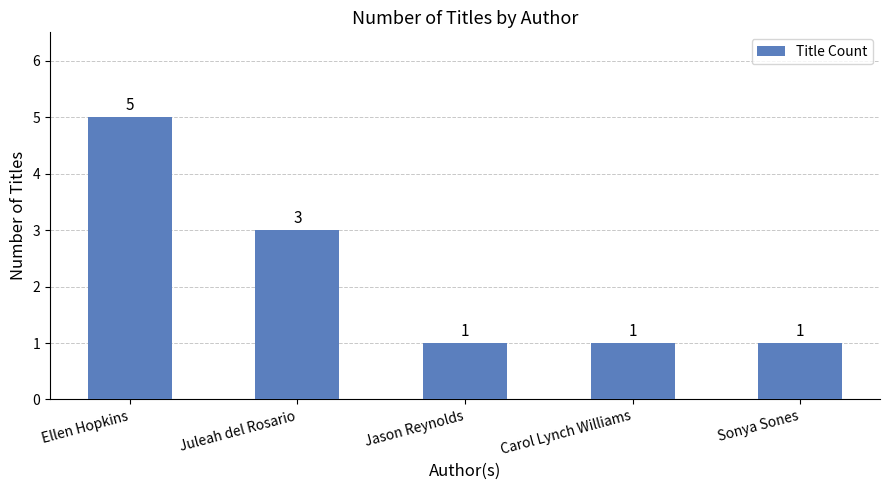

Reading left to right, what are all the values shown in this chart?

5	3	1	1	1